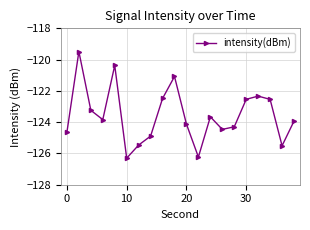

What is the minimum value shown in the chart?

-126.3